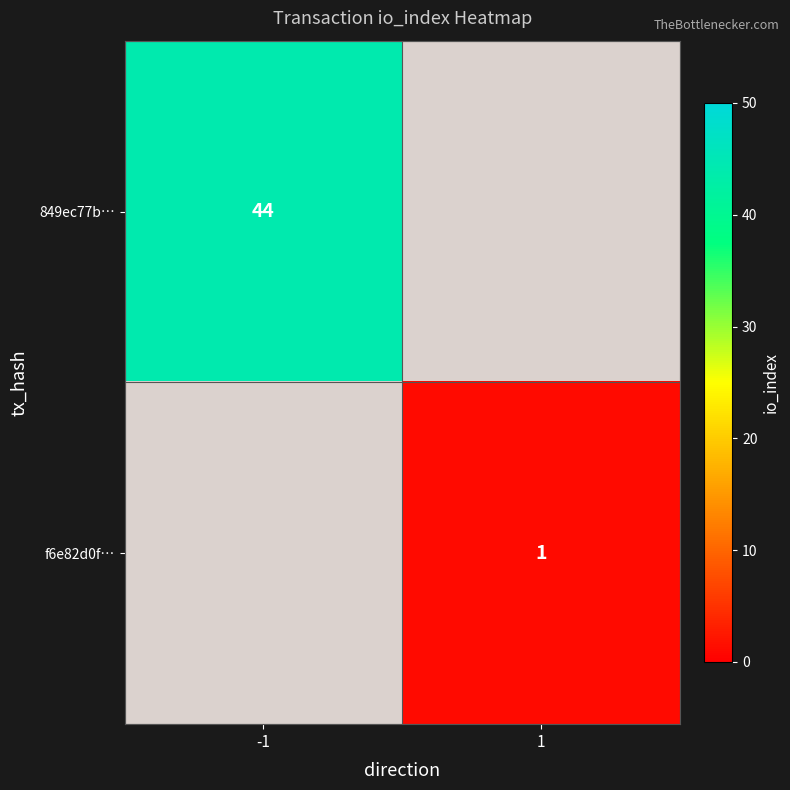

How many distinct data groups are displayed?

2